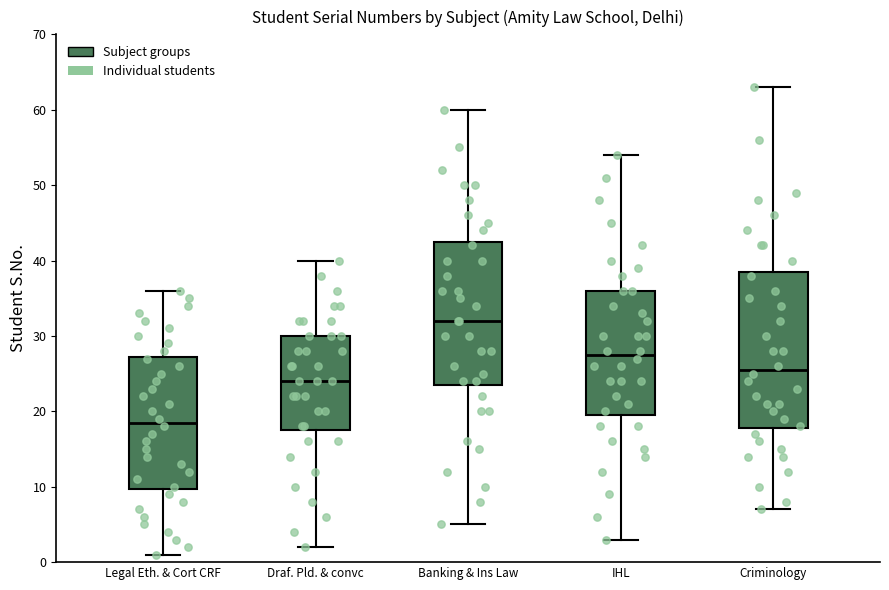

Which box has the highest median line?

Banking & Ins Law